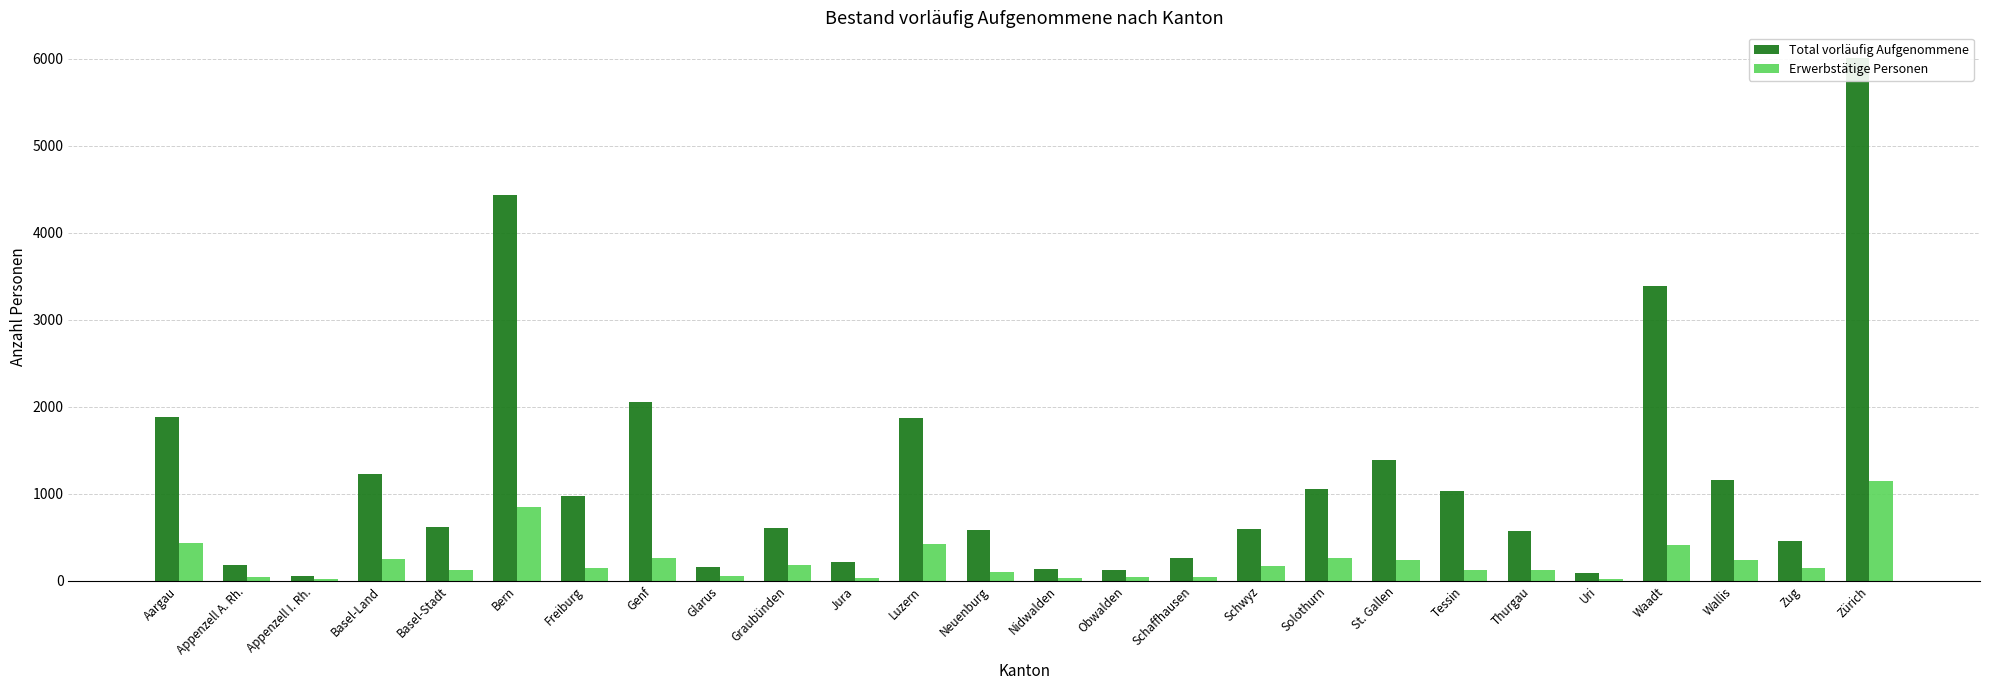

At which category is the sum across all series the highest?

Zürich